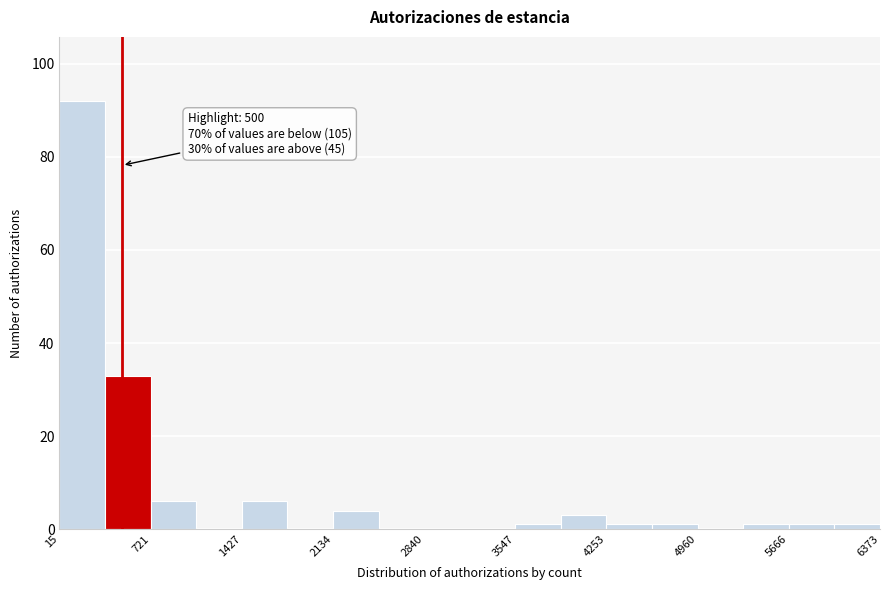

Around what value on the x-axis is the tallest bar? Give the approximate position of its centre, as read against the axis.

200